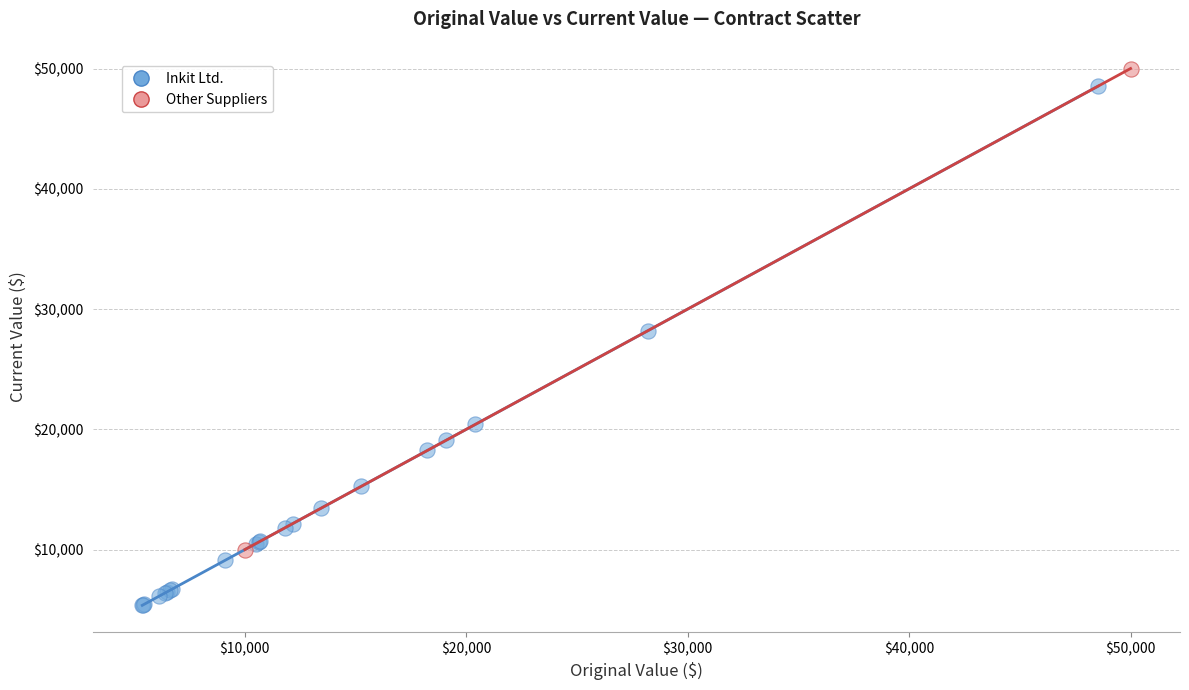

Which series reaches the maximum Y coordinate?

Other Suppliers